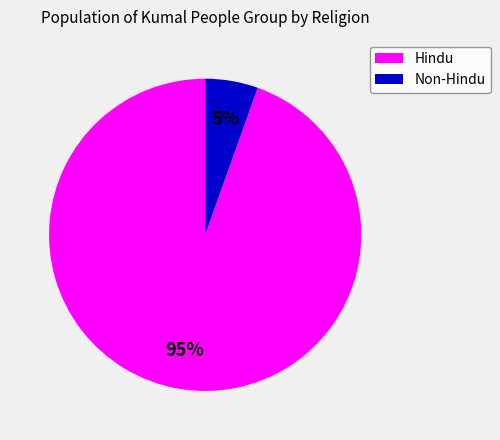

What percentage is the Hindu slice, to the nearest percent?

95%